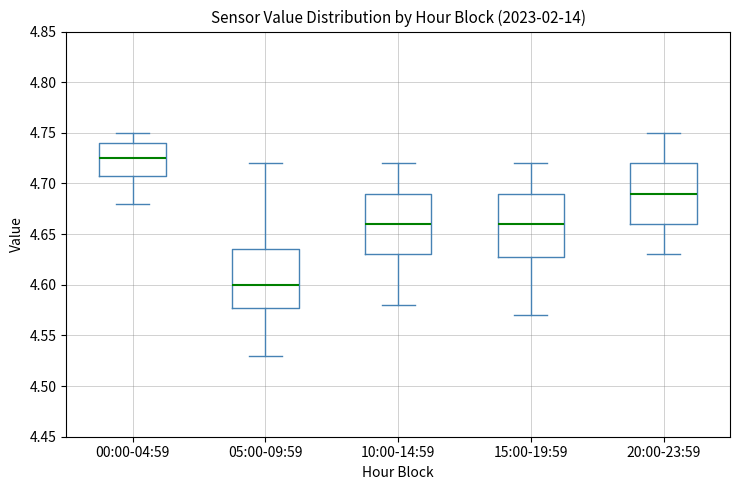

Reading left to right, read every box against the y-axis: the position of its median line, the range the box covers, and the ends of its whiskers. The values are not printed on the chart, so give them approximately, as read against the axis.

00:00-04:59: median 4.725, box 4.710 to 4.740, whiskers 4.680 to 4.750
05:00-09:59: median 4.600, box 4.580 to 4.635, whiskers 4.530 to 4.720
10:00-14:59: median 4.660, box 4.630 to 4.690, whiskers 4.580 to 4.720
15:00-19:59: median 4.660, box 4.630 to 4.690, whiskers 4.570 to 4.720
20:00-23:59: median 4.690, box 4.660 to 4.720, whiskers 4.630 to 4.750